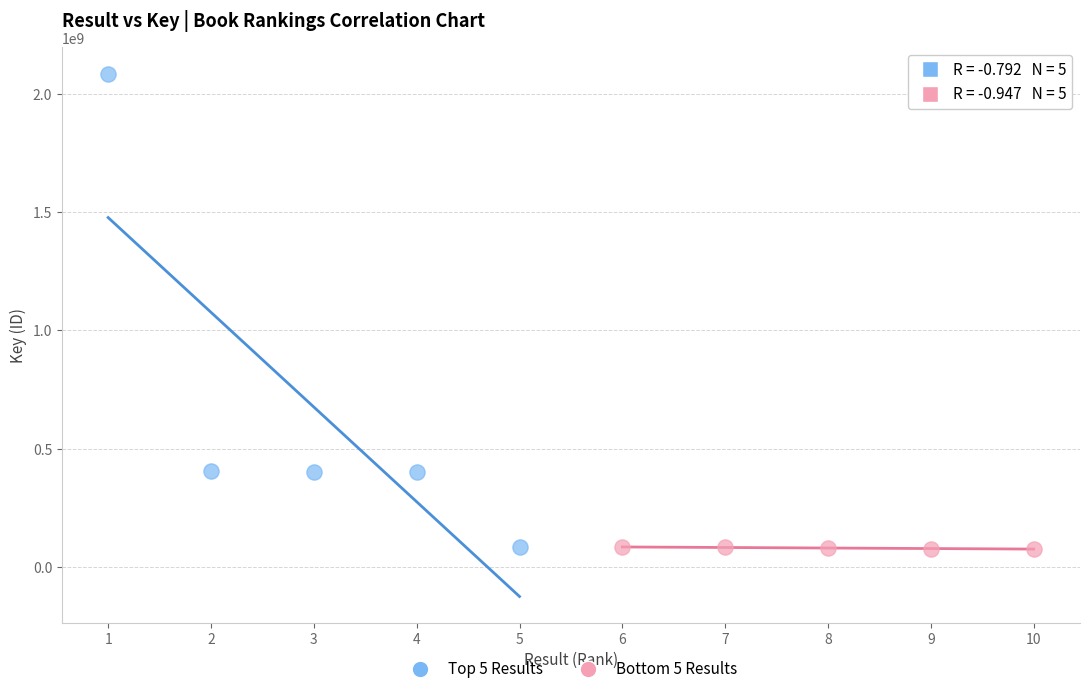

Which series contains the highest Y value?

Top 5 Results